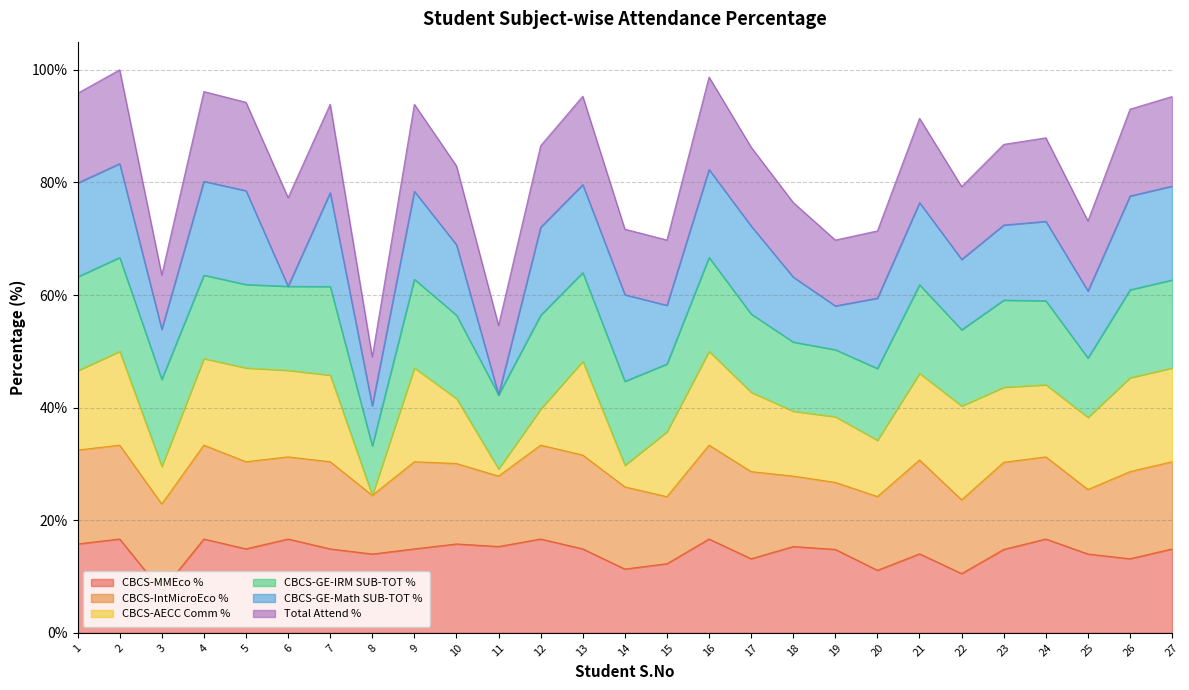

What is the lowest value of the CBCS-MMEco % series?

7.4